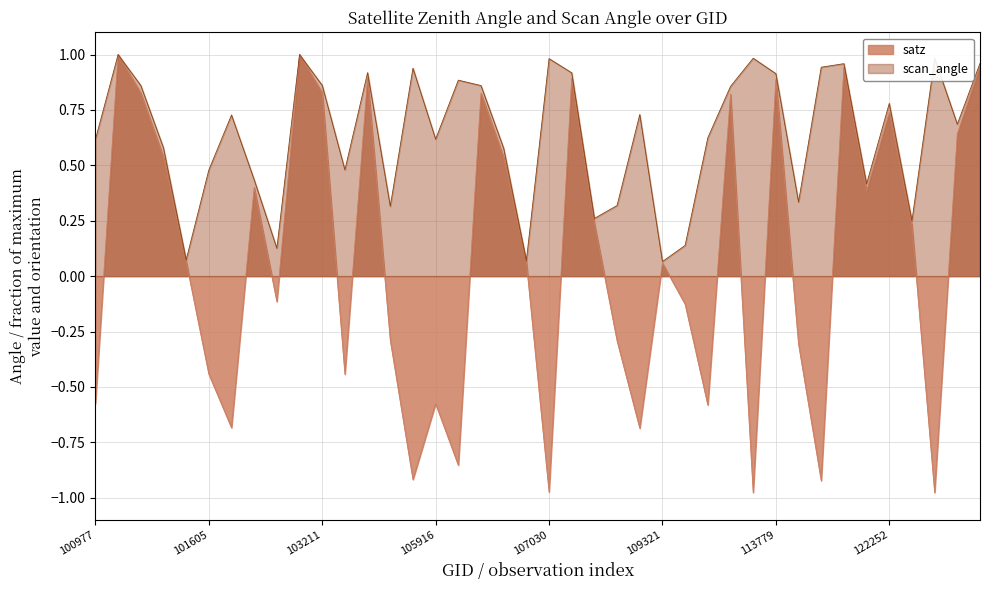

Reading left to right, transcribe all the data shown in this chart.

satz: -0.6	1.0	0.8	0.5	0.1	-0.4	-0.7	0.4	-0.1	1.0	0.8	-0.4	0.9	-0.3	-0.9	-0.6	-0.9	0.8	0.5	0.1	-1.0	0.9	0.2	-0.3	-0.7	0.1	-0.1	-0.6	0.8	-1.0	0.9	-0.3	-0.9	0.9	0.4	0.7	0.2	-1.0	0.6	0.9
scan_angle: 0.6	1.0	0.9	0.6	0.1	0.5	0.7	0.4	0.1	1.0	0.9	0.5	0.9	0.3	0.9	0.6	0.9	0.9	0.6	0.1	1.0	0.9	0.3	0.3	0.7	0.1	0.1	0.6	0.9	1.0	0.9	0.3	0.9	1.0	0.4	0.8	0.3	1.0	0.7	1.0